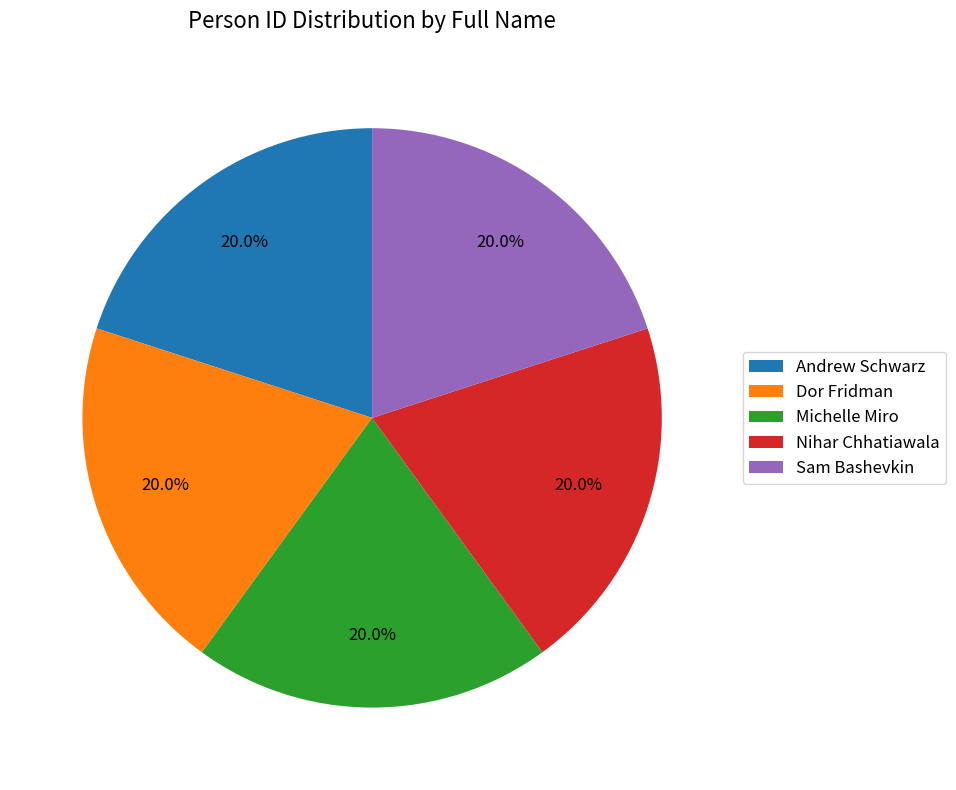

To the nearest percent, what percentage of the pie is Andrew Schwarz?

20%